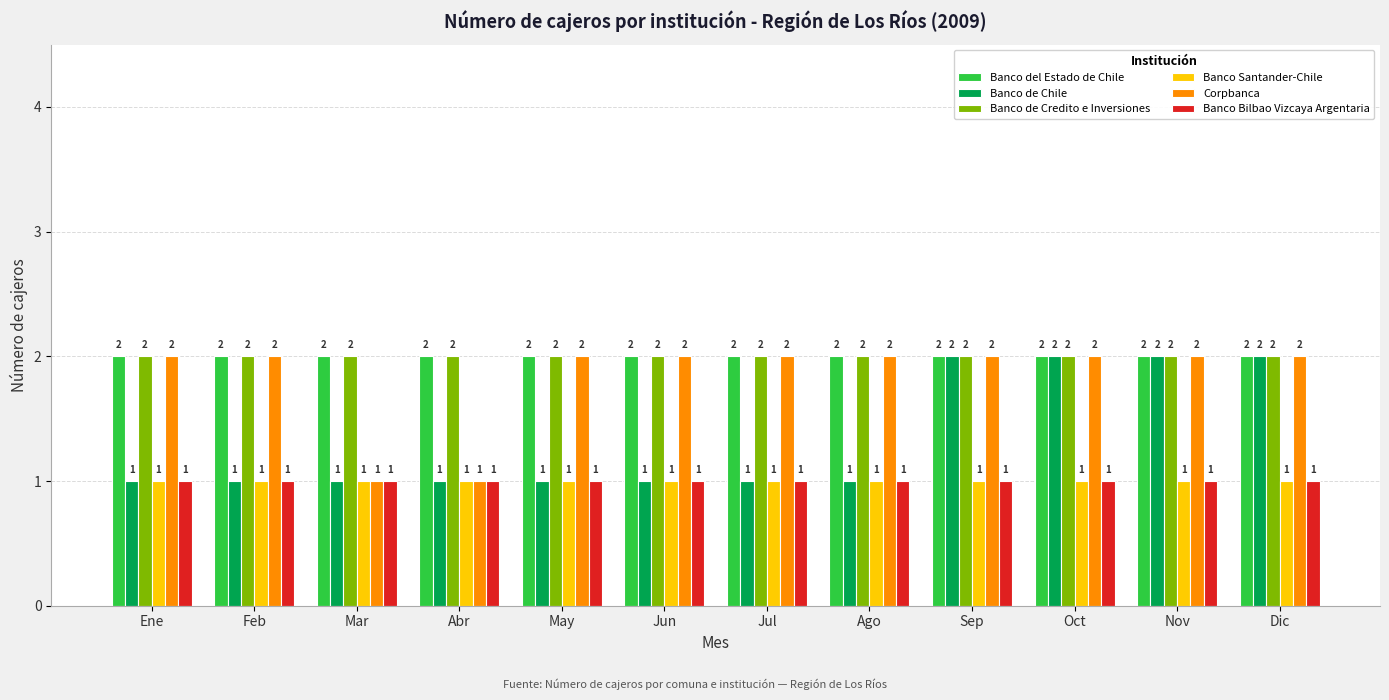

At how many categories does at least one series exceed 1?

12